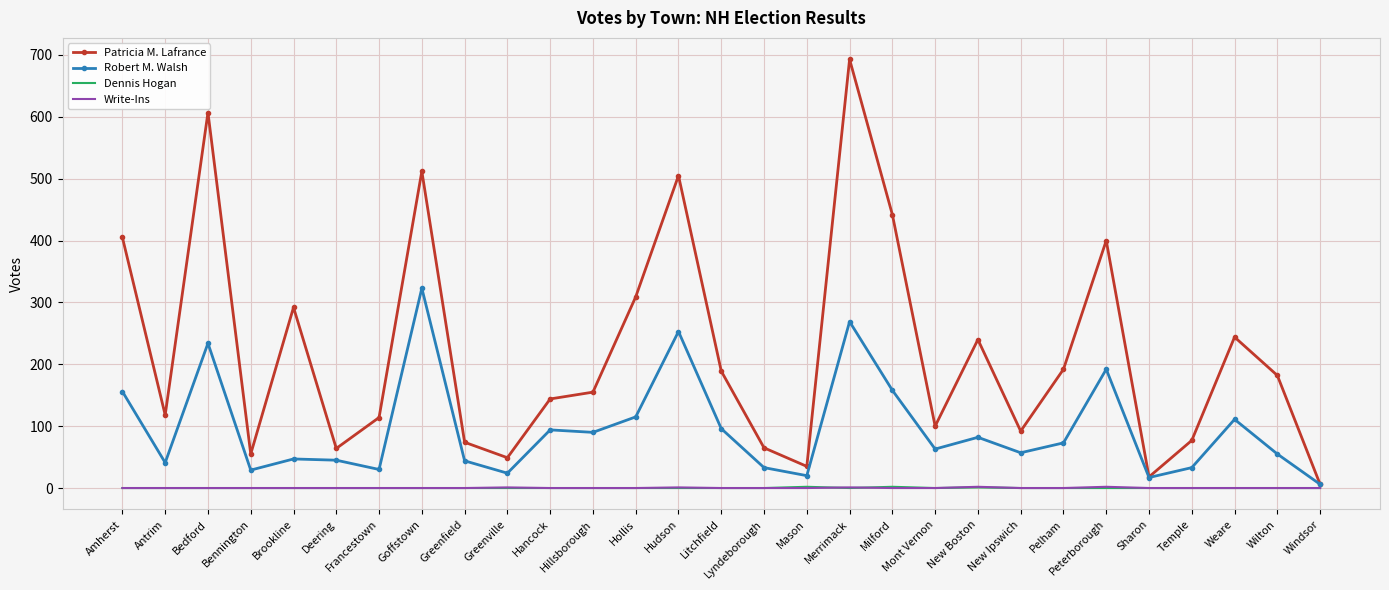

What is the maximum value for Robert M. Walsh?

323